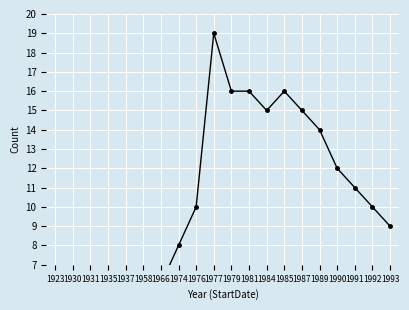

At which category does the data reach its first local valley?

1937